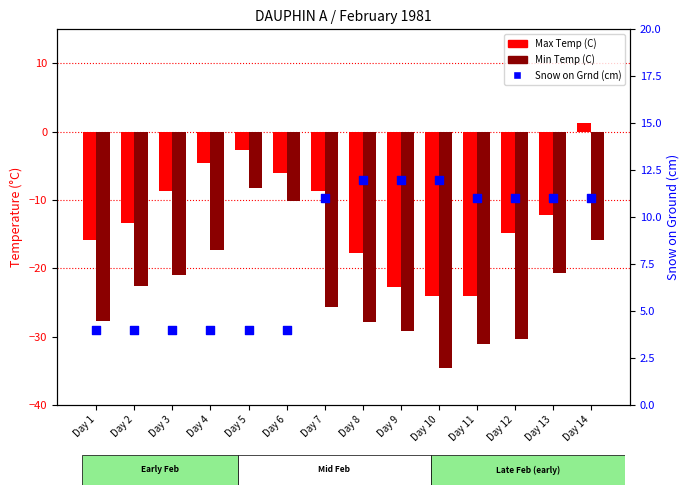

At how many categories does at least one series exceed -26?

14